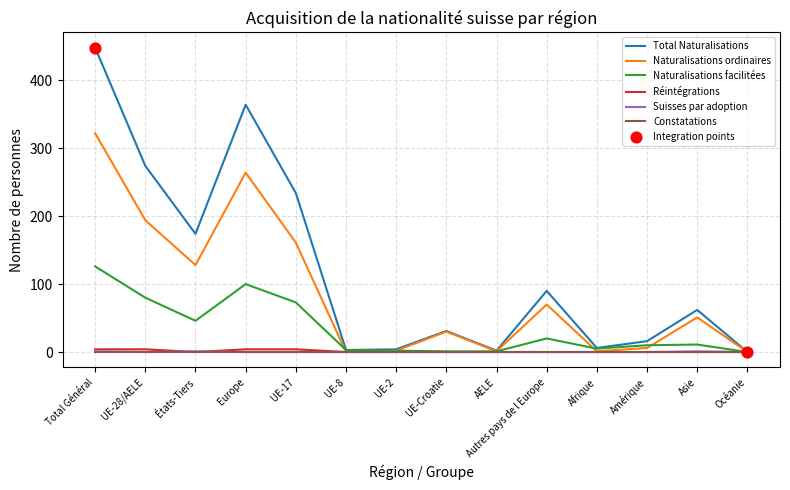

Which series changed the most between États-Tiers and Autres pays de l Europe?

Total Naturalisations